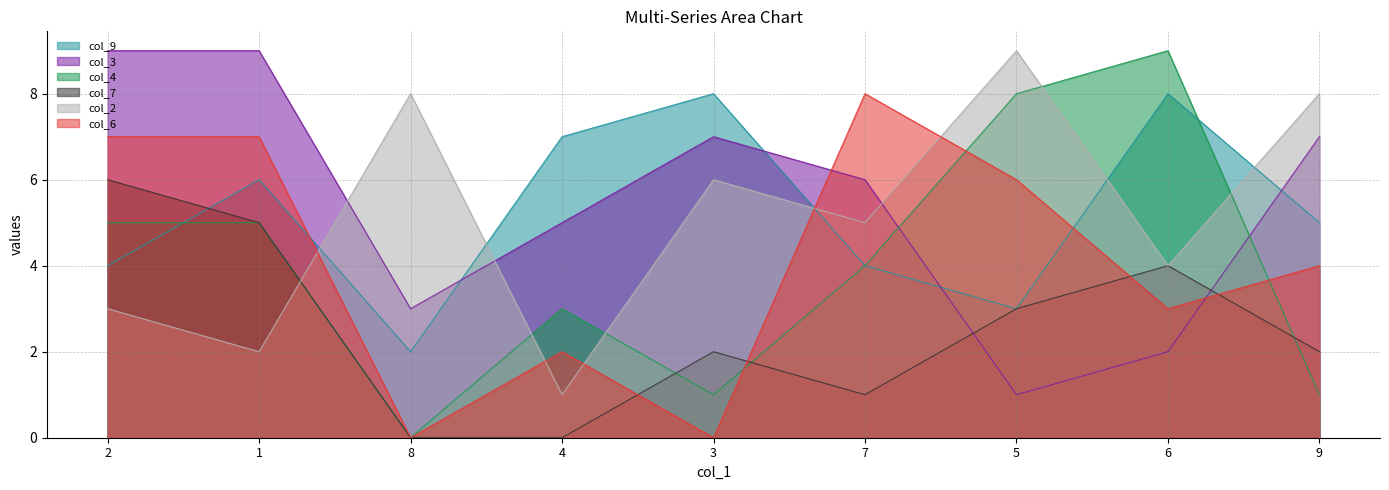

How many categories are shown in the chart?

9